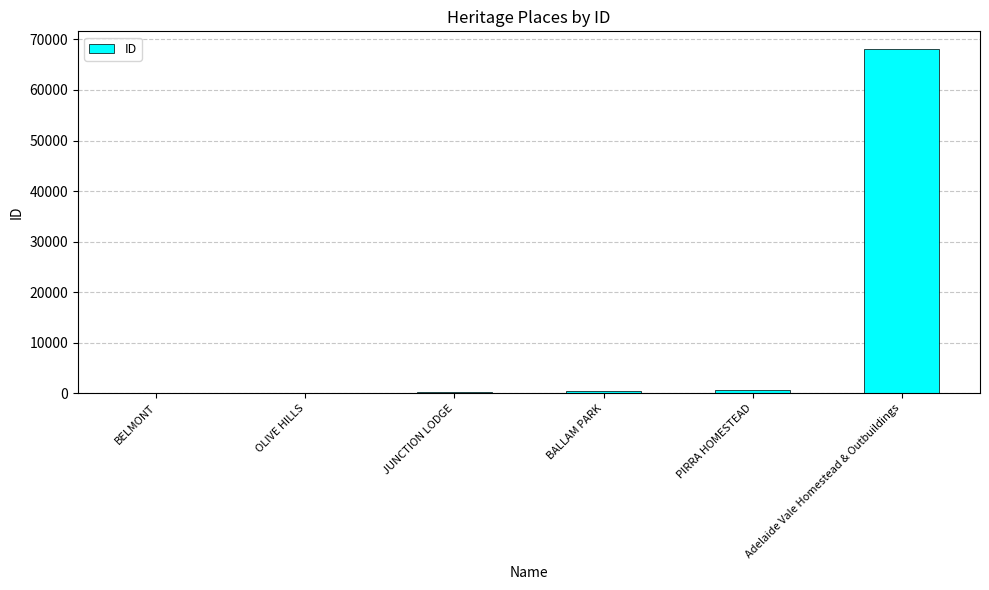

Which category has the highest value across all series?

Adelaide Vale Homestead & Outbuildings